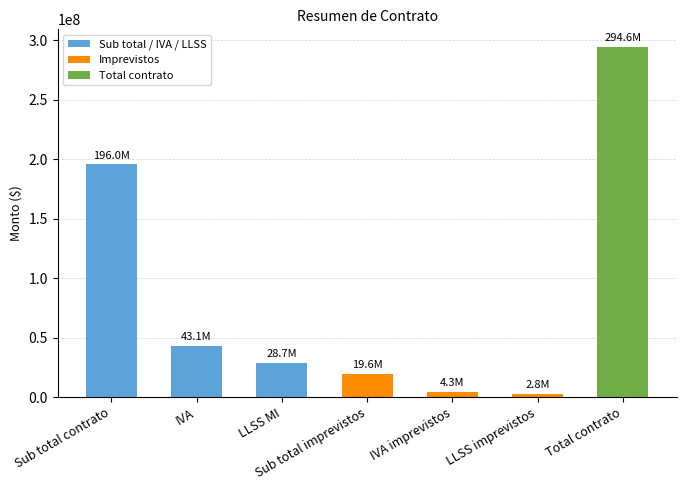

Which has a higher value, Total contrato or IVA?

Total contrato